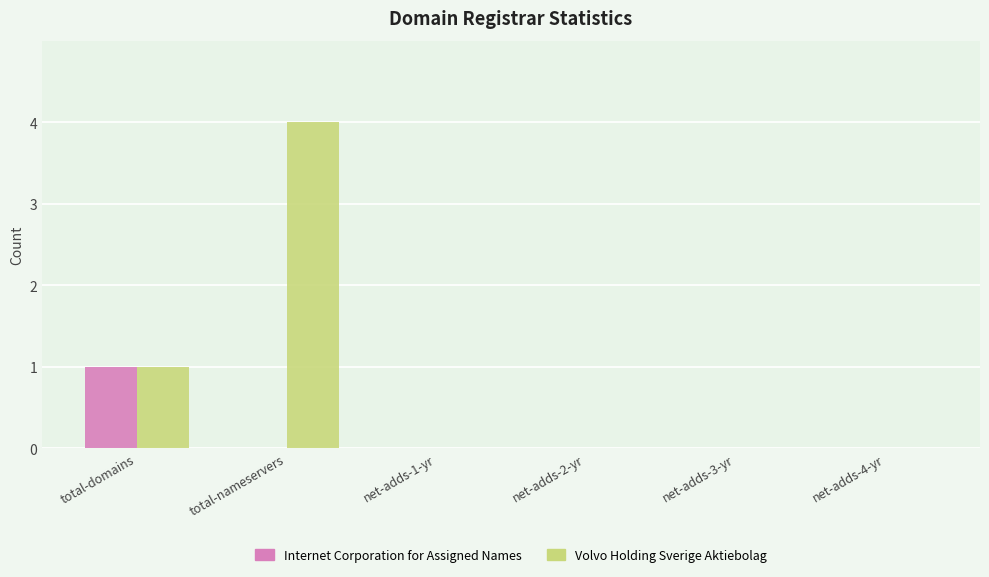

Is it true that Internet Corporation for Assigned Names equals 0 at total-nameservers?

True